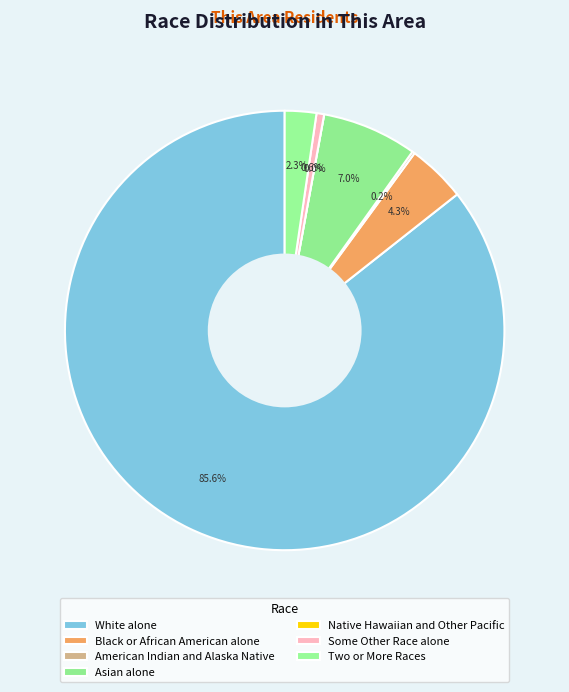

How many segments does this pie chart have?

7